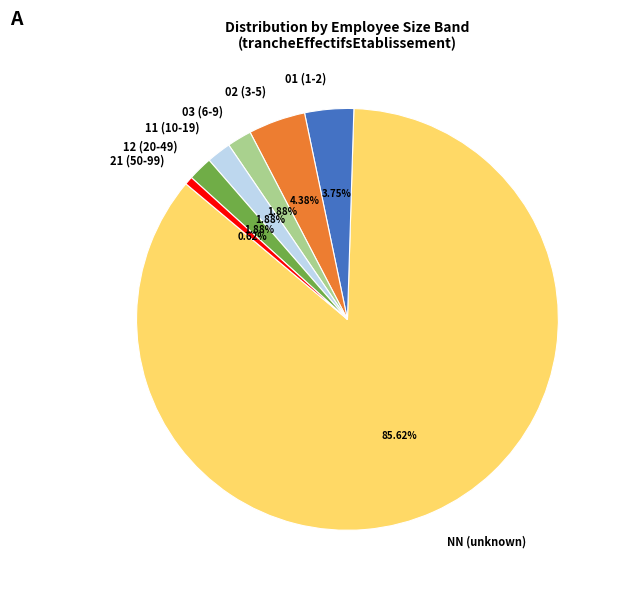

Which has a higher value, 01 (1-2) or 03 (6-9)?

01 (1-2)